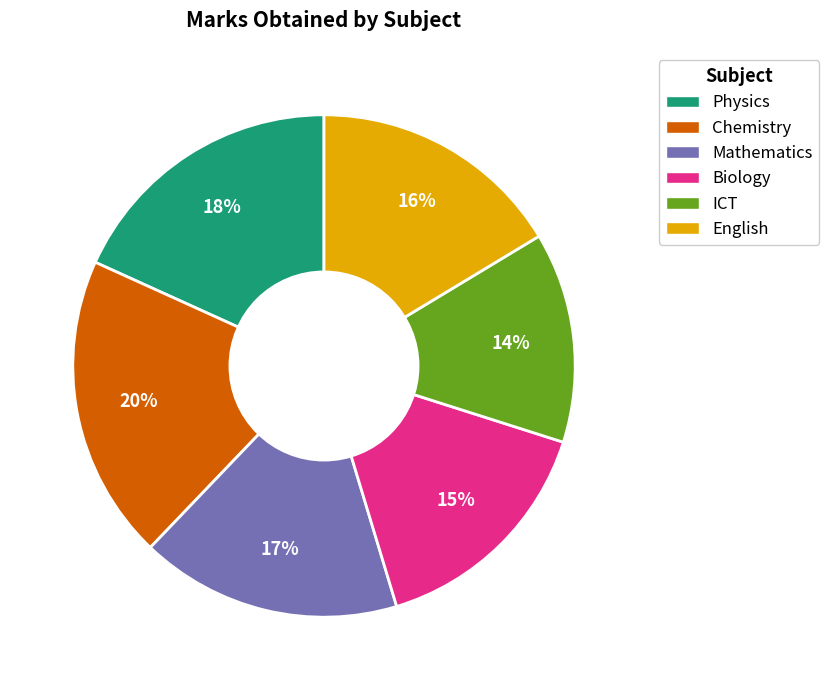

Is ICT the majority of the pie?

No